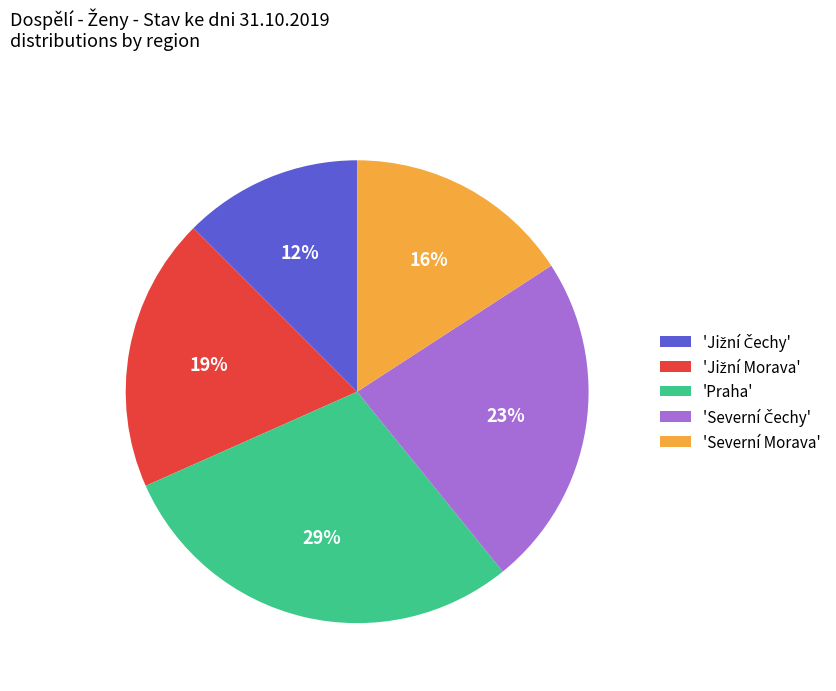

The 'Severní Morava' slice represents 24% of the pie. True or false?

False